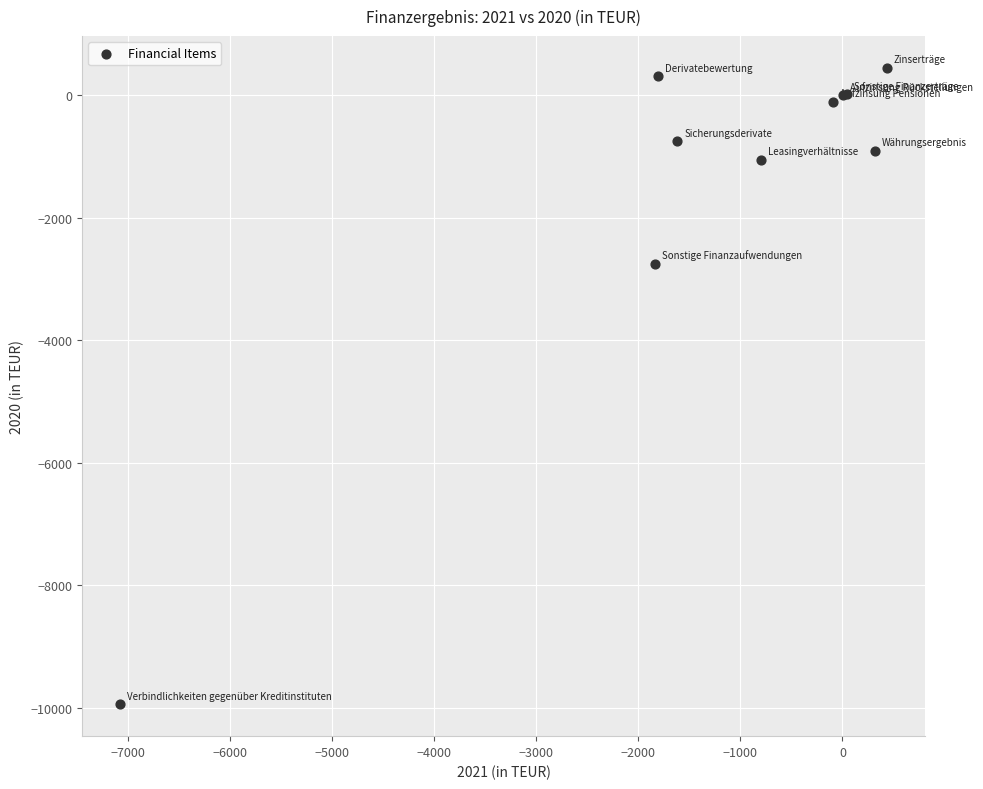

What Y value in the scatter plot is closest to -4749?

-2750